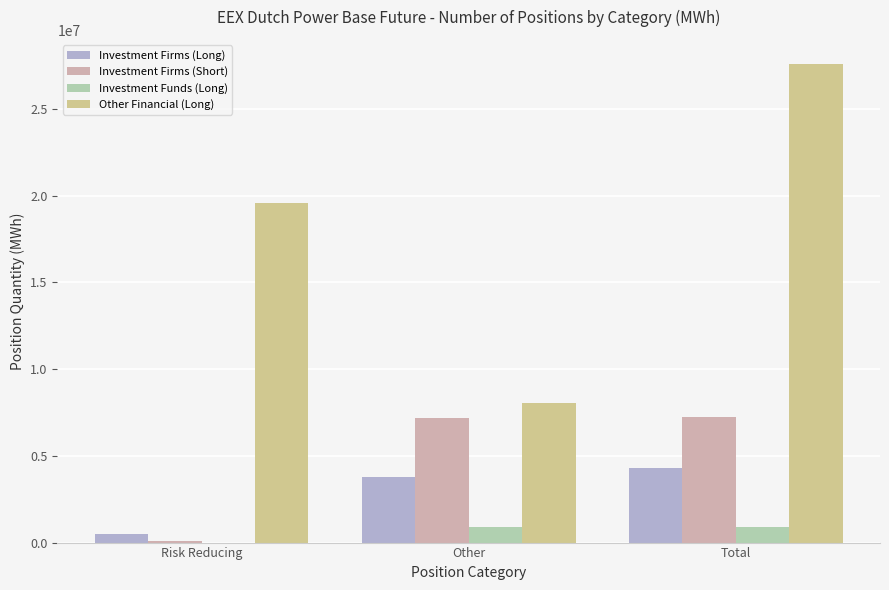

Which series changed the most between Risk Reducing and Total?

Other Financial (Long)